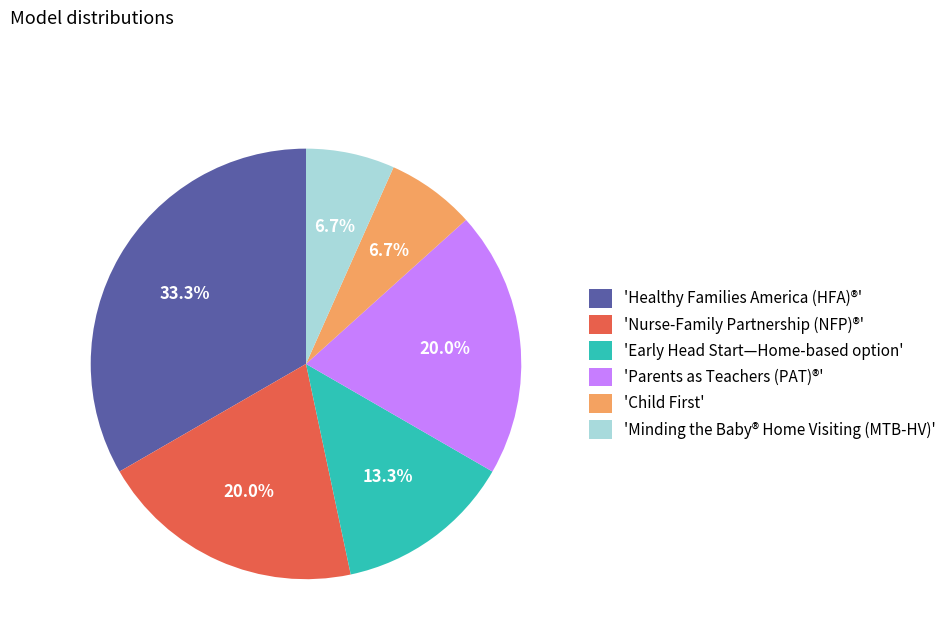

How many slices are in this pie chart?

6